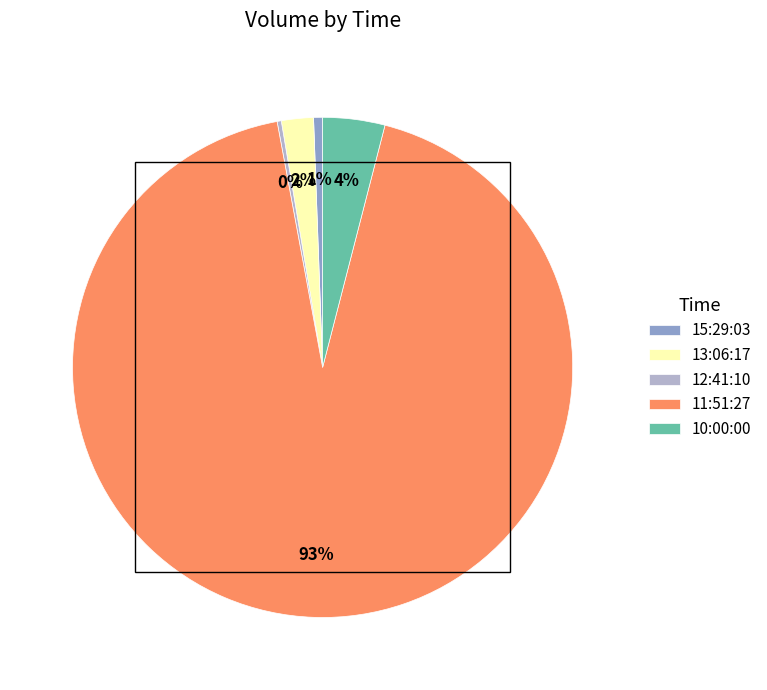

Which has a higher value, 10:00:00 or 15:29:03?

10:00:00